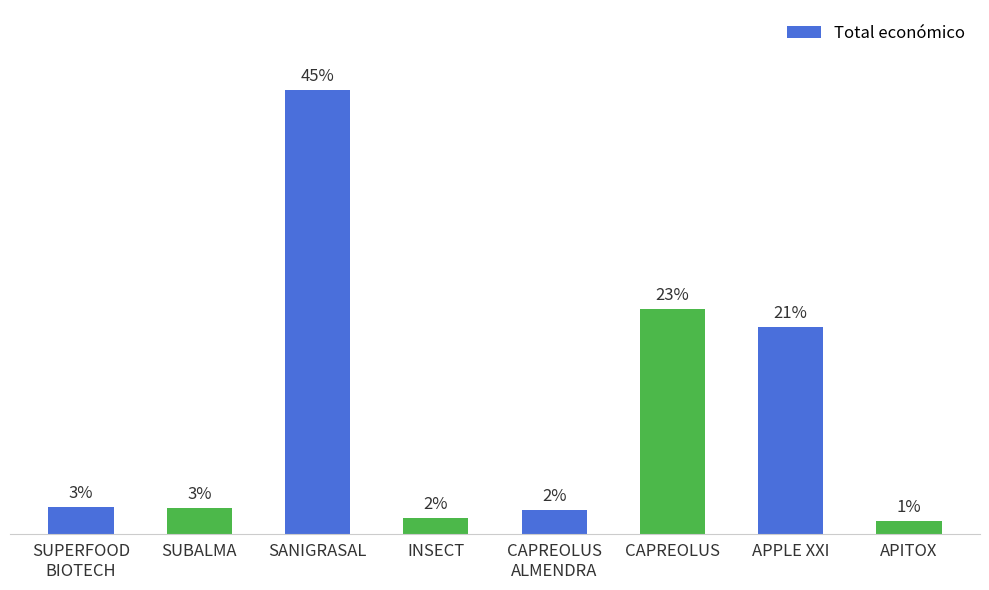

True or false: the data shows 966534 at SUBALMA.

False